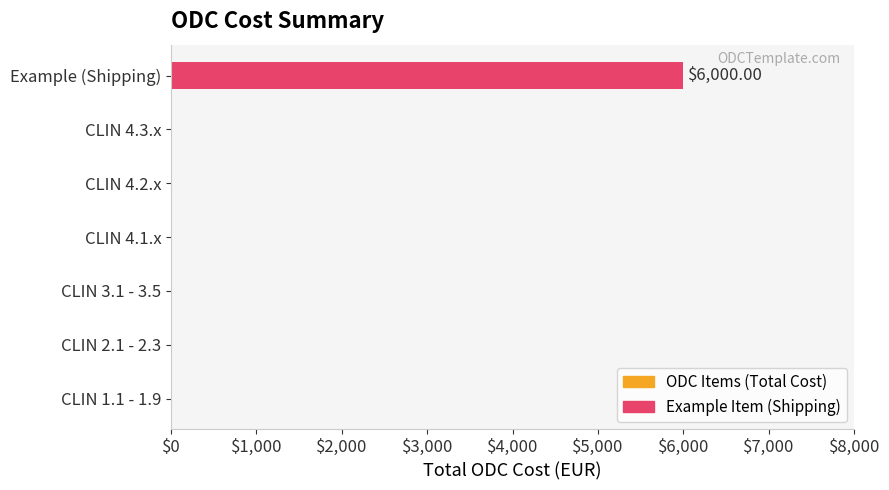

Which label corresponds to the largest value in the chart?

Example (Shipping)